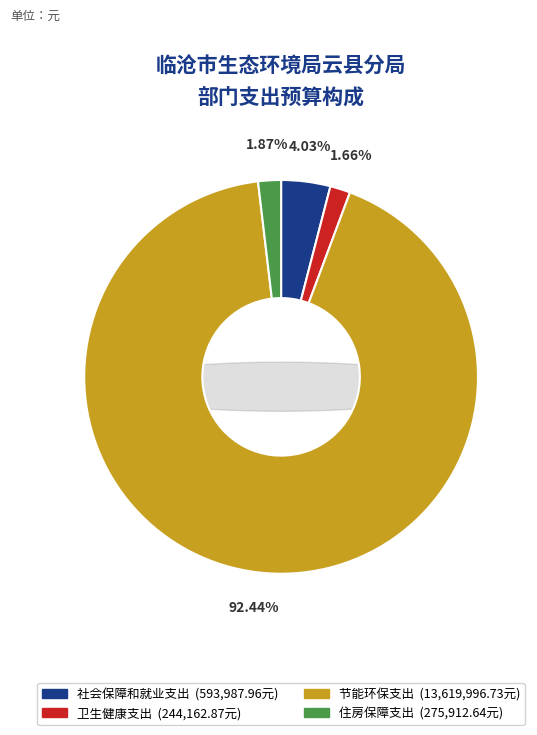

To the nearest percent, what is the combined percentage of 社会保障和就业支出 and 住房保障支出?

6%